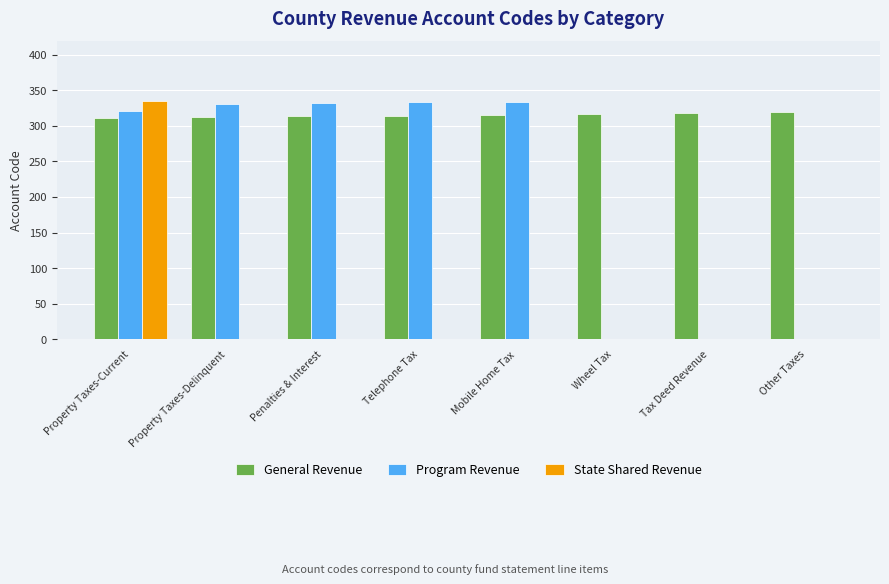

What are all the series names shown in the legend?

General Revenue, Program Revenue, State Shared Revenue